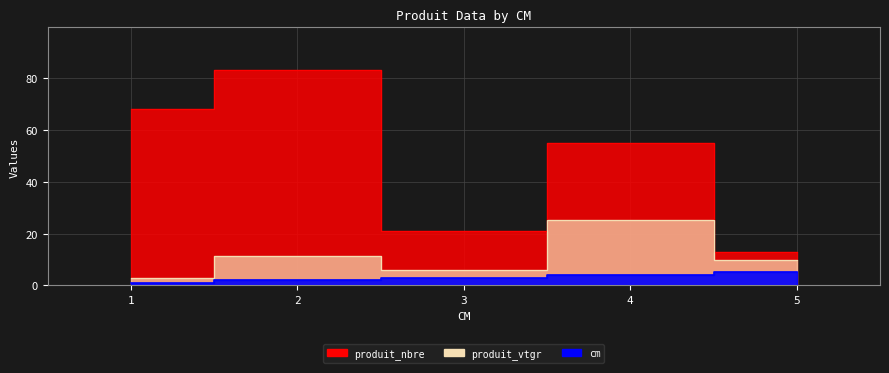

Is it true that cm equals 2.0 at 2?

True